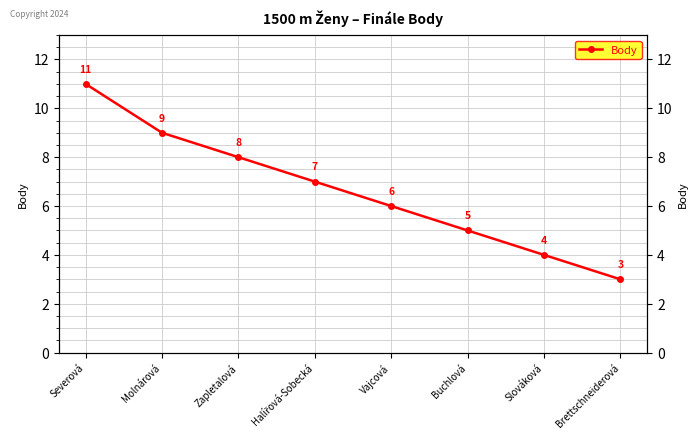

True or false: the data has more than 1 interior local peaks.

False